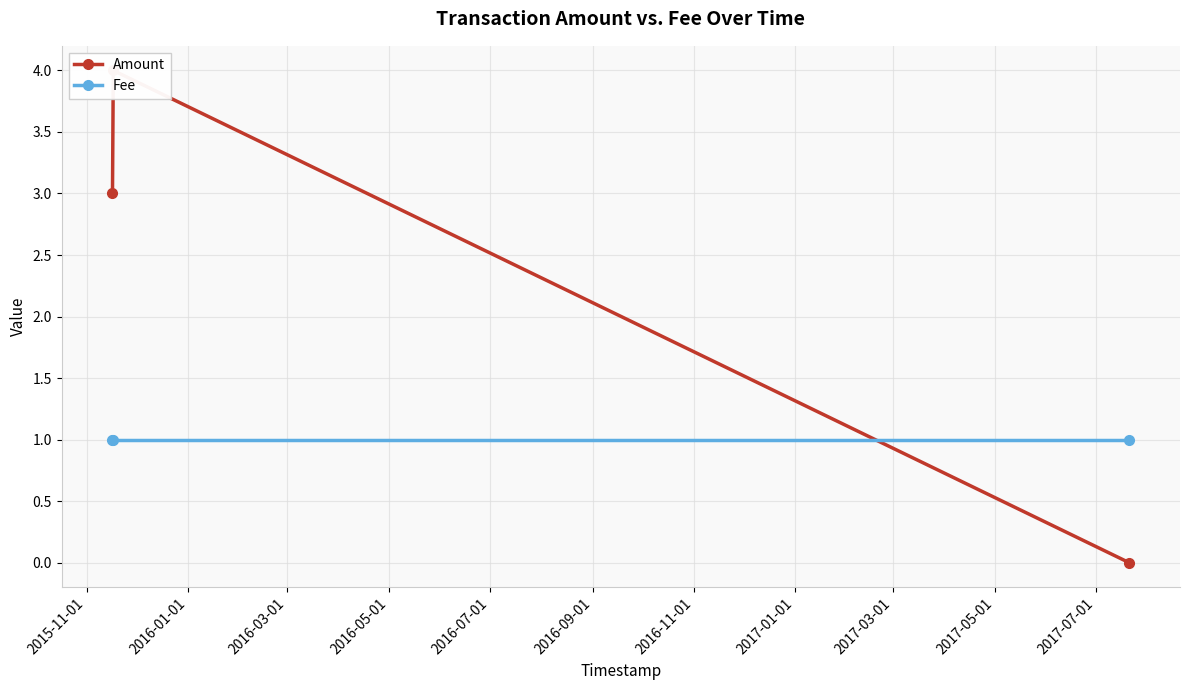

The value of Fee at 2016-03-01 is 1. True or false?

True